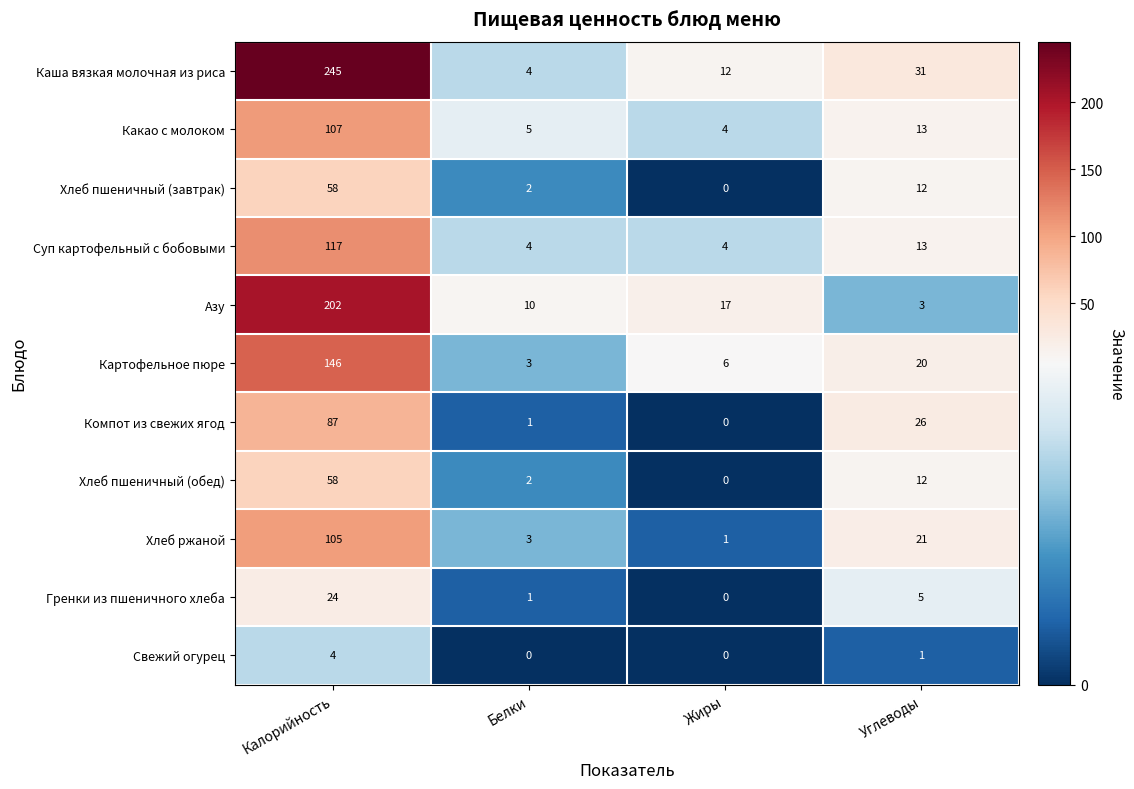

The Какао с молоком series shows 69 at Калорийность. True or false?

False